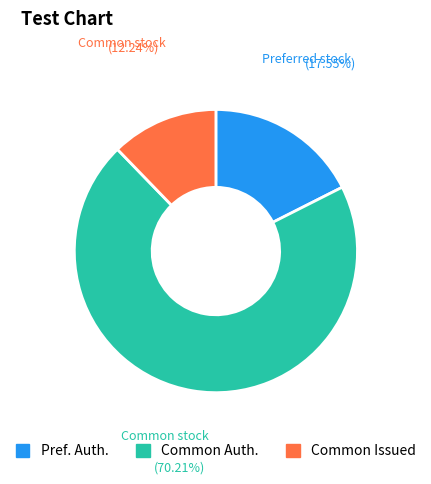

Which has a higher value, Common Auth. or Pref. Auth.?

Common Auth.